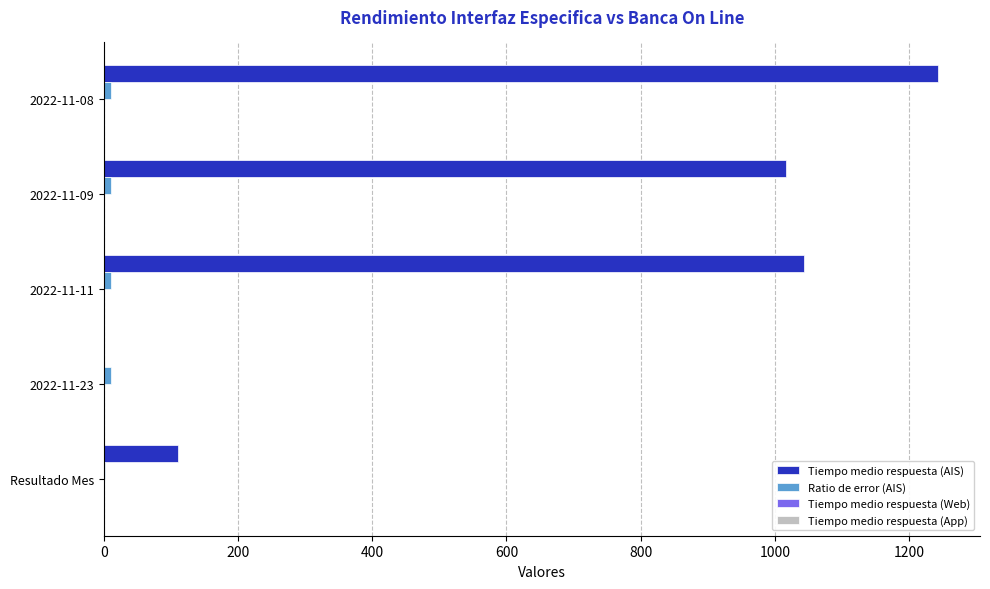

What is the maximum value shown in the chart?

1243.7